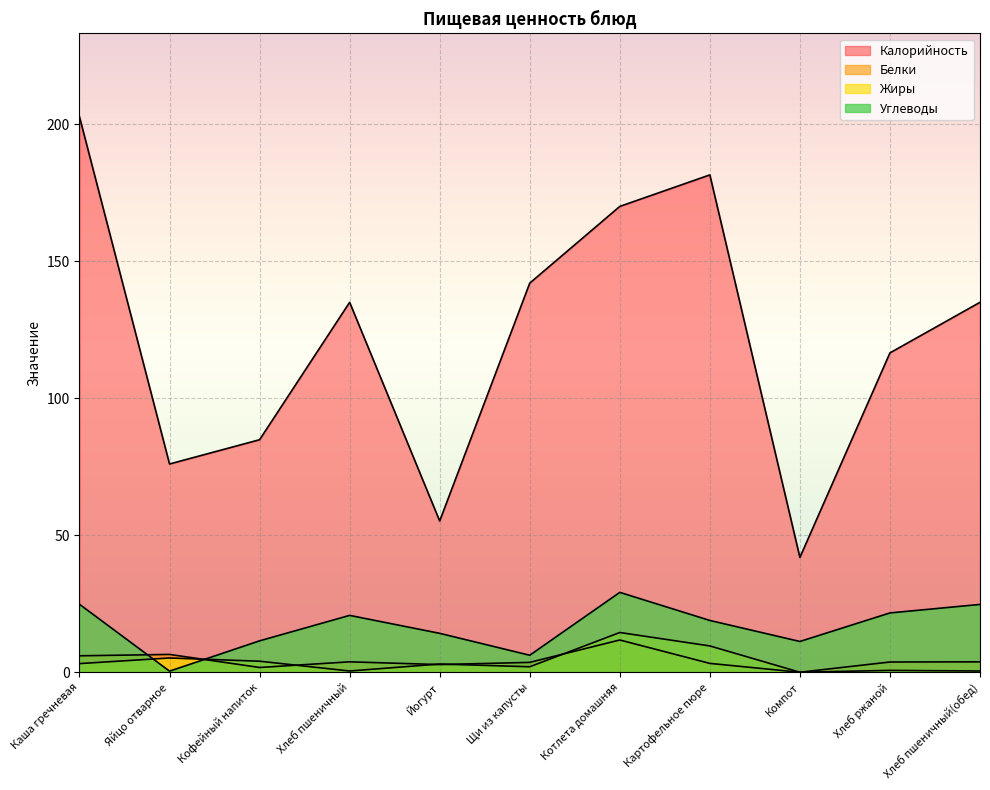

After their last crossing, which series has the higher values: Белки or Углеводы?

Углеводы